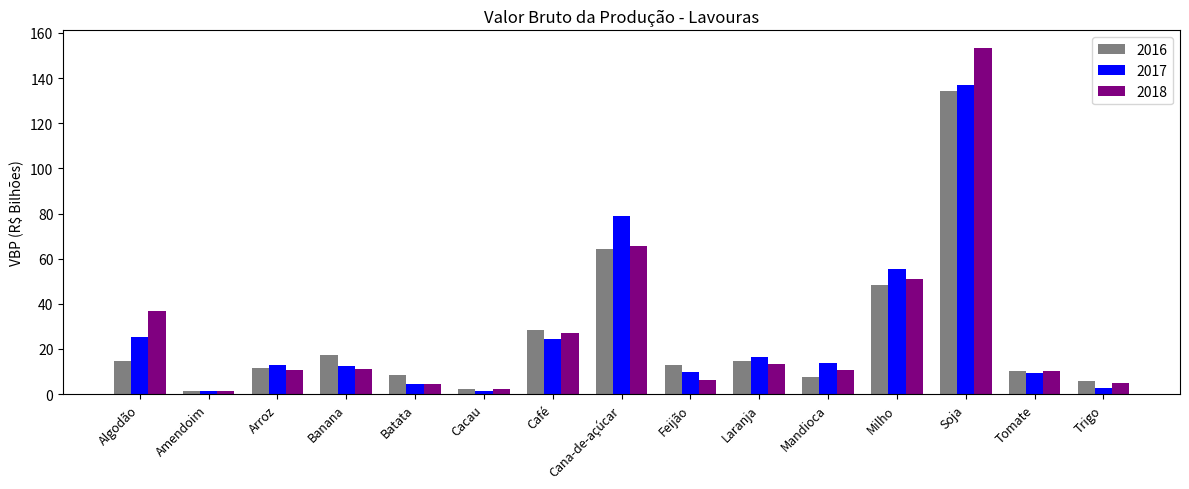

At which label does 2018 first exceed 10?

Algodão